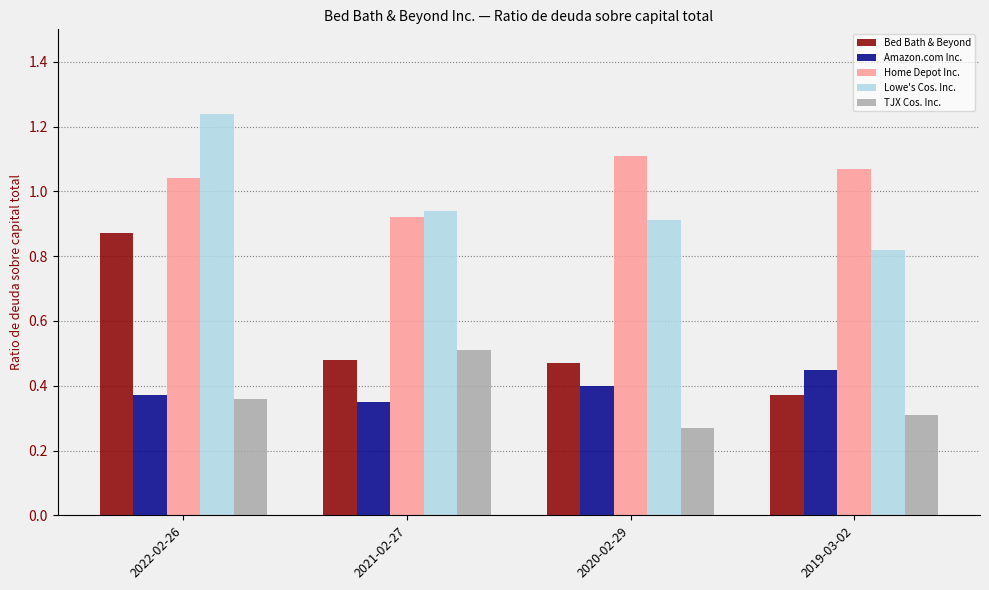

Where is TJX Cos. Inc. nearest to the value 0?

2020-02-29